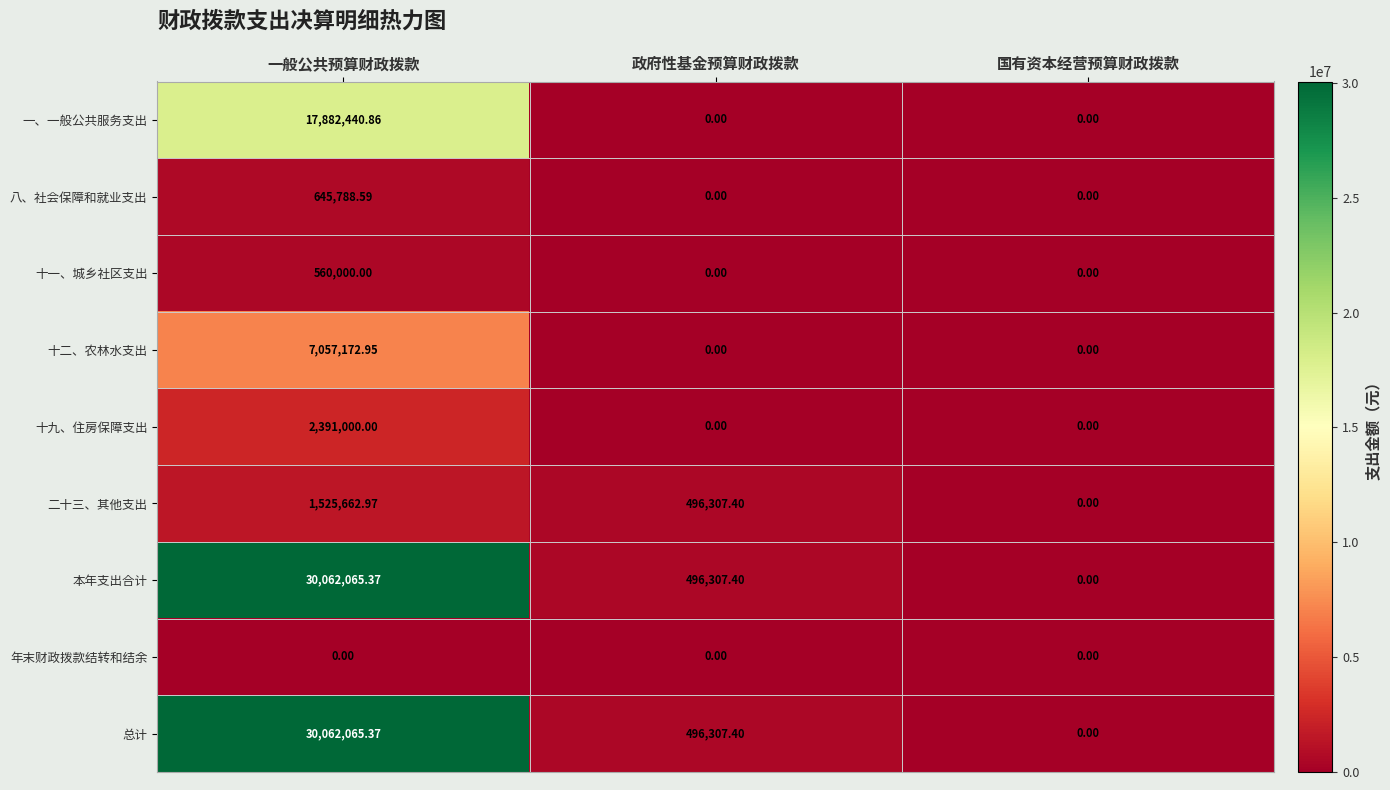

What is the spread (max minus min) of values at 一般公共预算财政拨款?

30062065.4